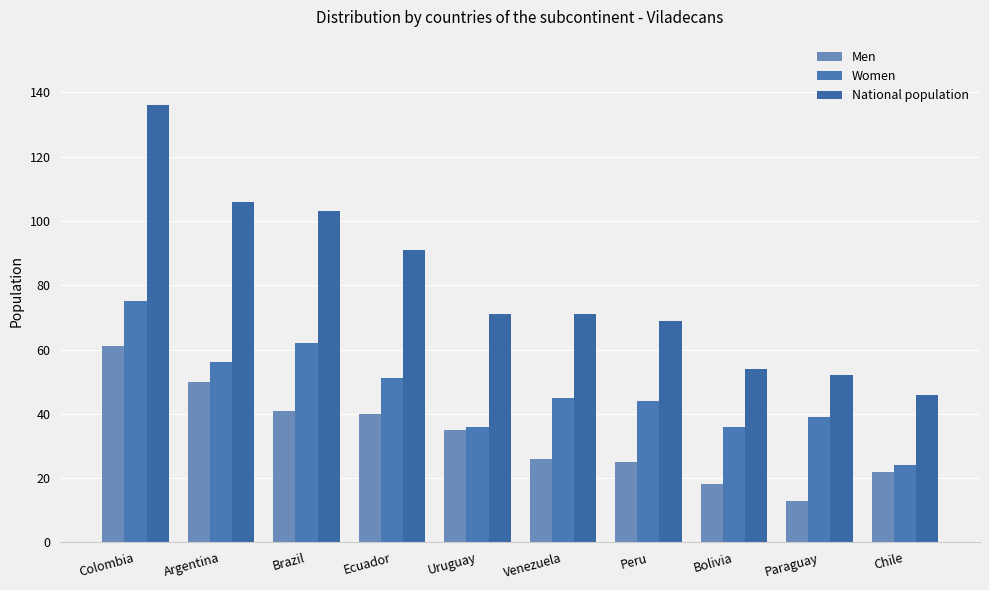

List the series in order of their overall mean, highest first.

National population, Women, Men